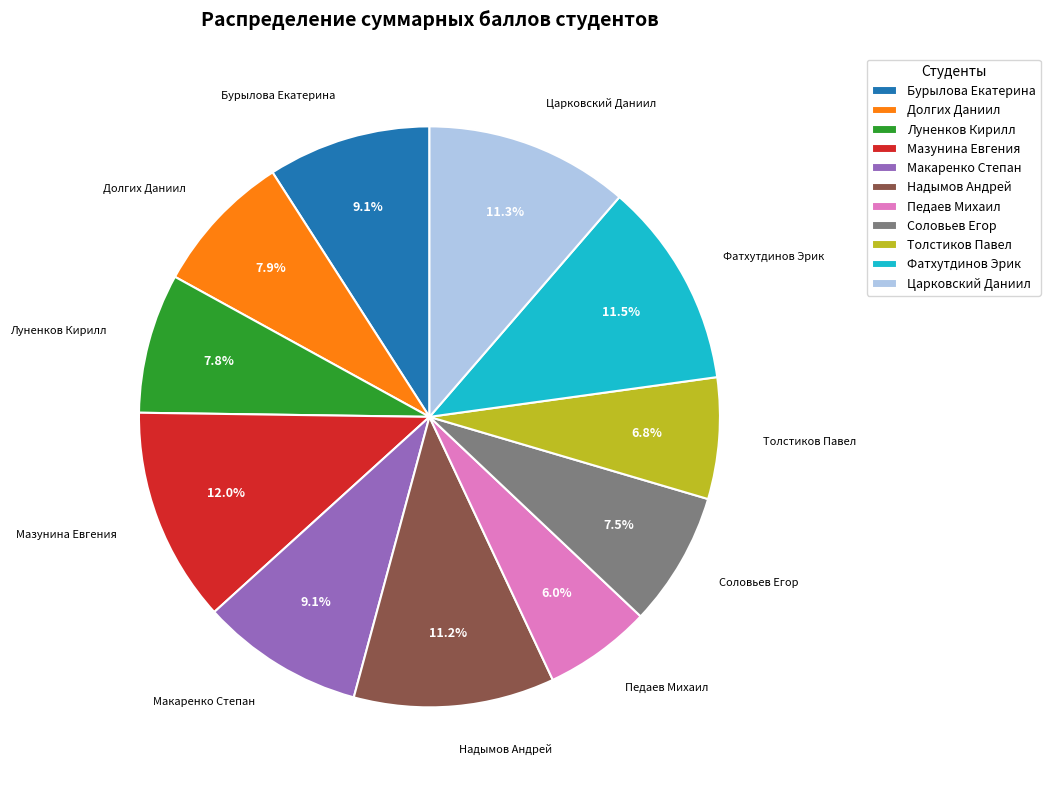

Combined, do Макаренко Степан and Педаев Михаил account for over 50%?

No